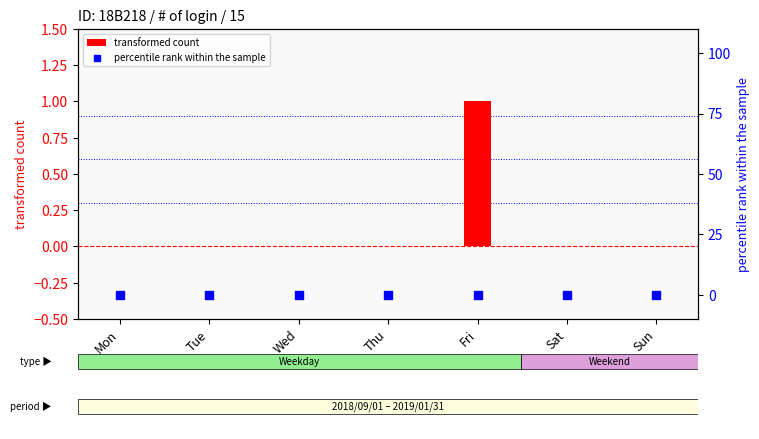

Which series has the largest total across all categories?

transformed count